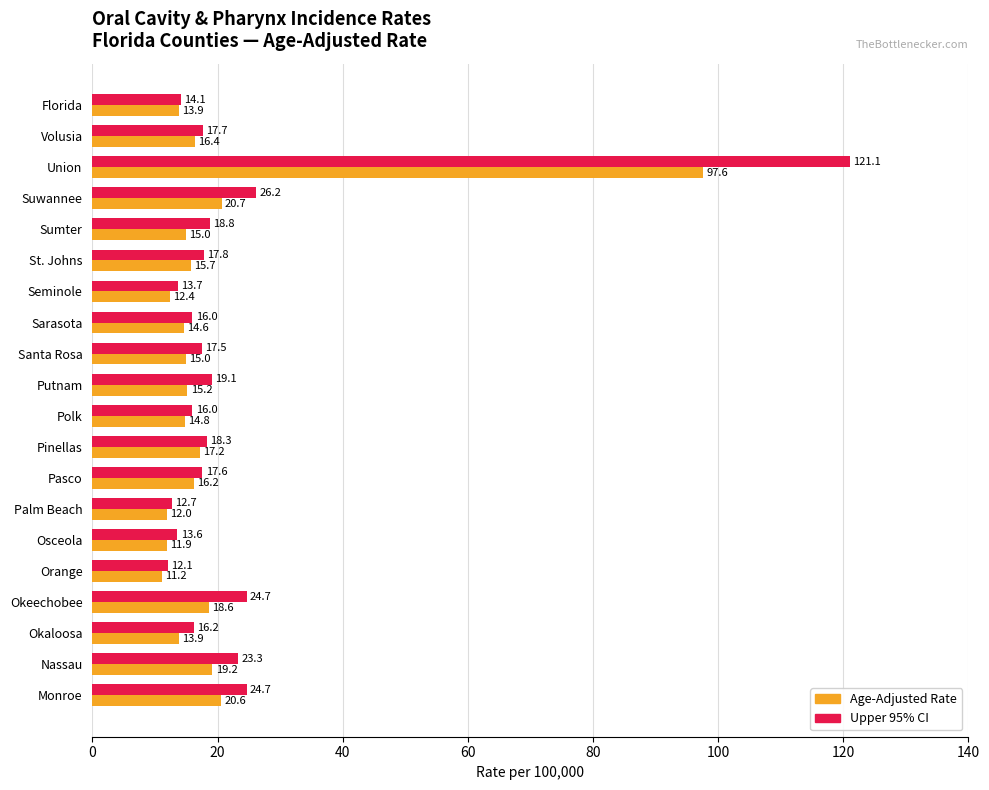

Which series has the largest total across all categories?

Upper 95% CI